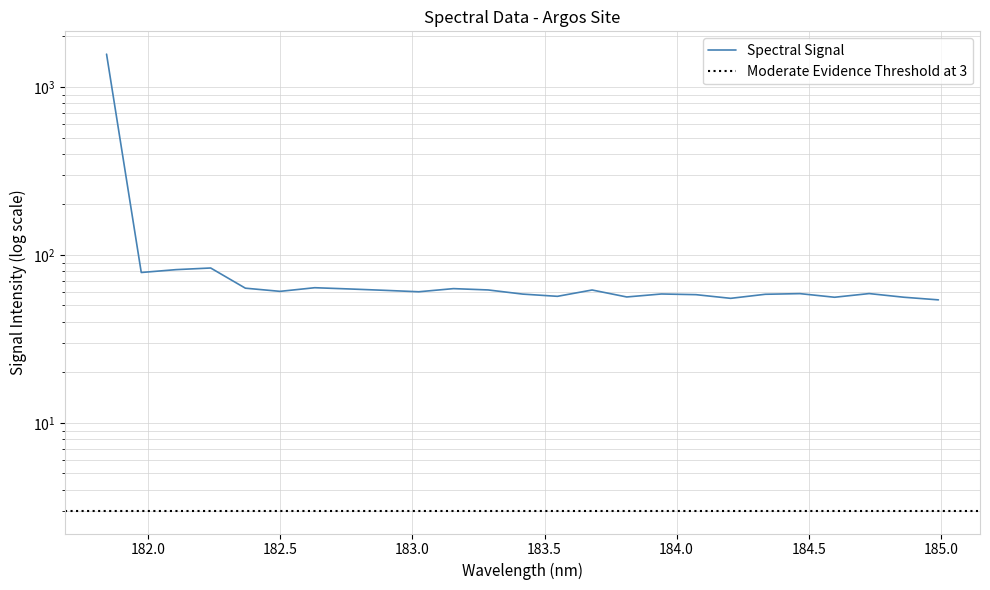

List the labels in order of value, largest first.

181.8418, 182.2359681898, 182.1045947288, 181.9732053322, 182.6299929592, 182.3673257152, 183.15513622, 182.7613026778, 183.2863821962, 183.6800245112, 182.8925964608, 182.498667305, 183.0238743082, 184.7290361848, 184.46687888, 183.9423730432, 183.4176122368, 184.3357763242, 184.0735234058, 183.5488263418, 183.811206745, 184.8600909338, 184.5979655002, 184.2046578328, 184.9911297472